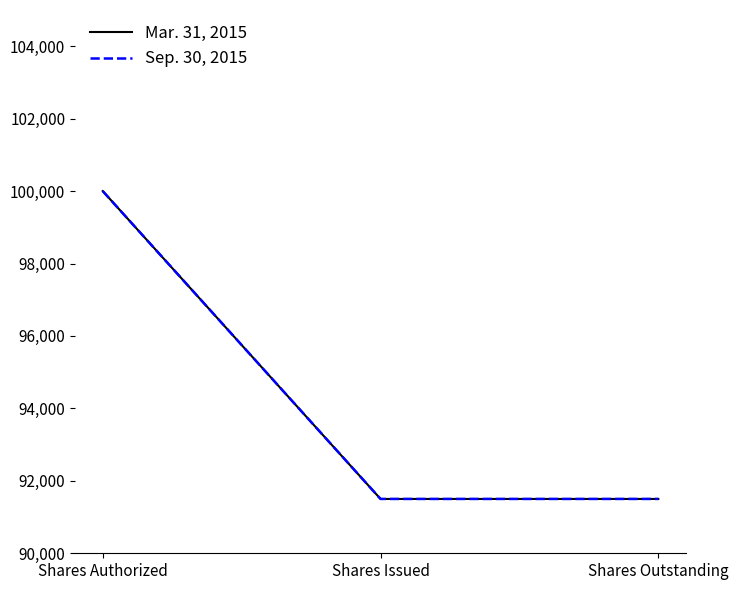

Is this an area chart (filled region under the line)?

No